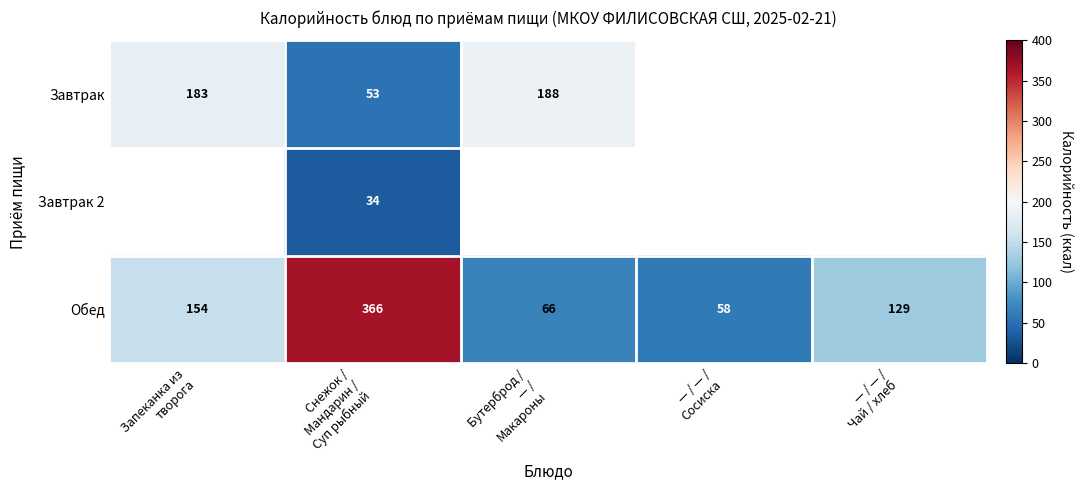

What is the maximum value for Обед?

366